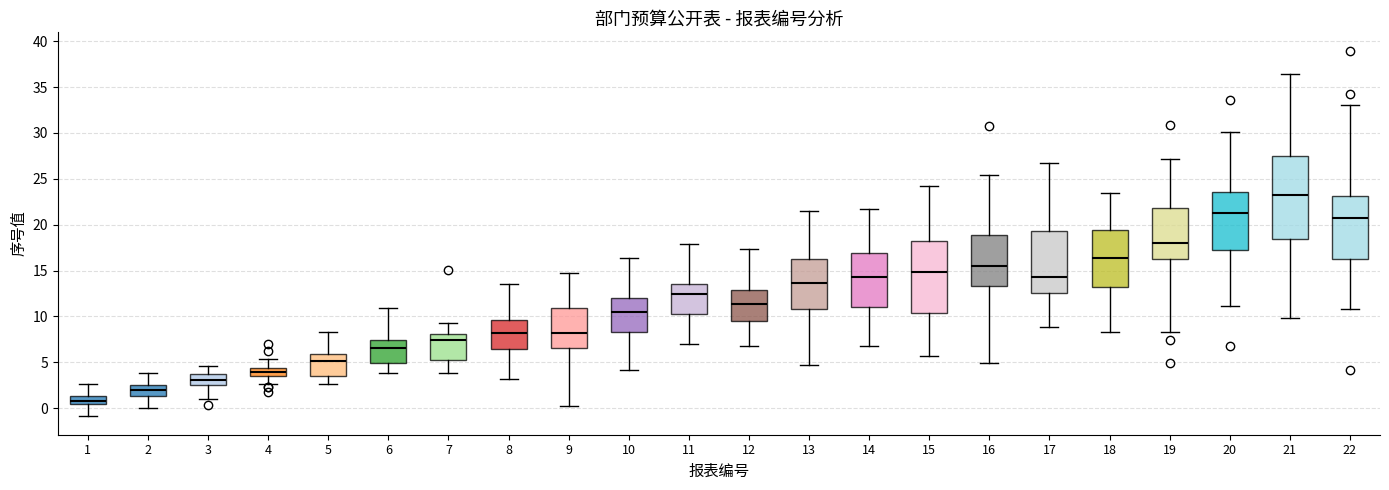

Where is the upper edge of the box at x = 20 on the y-axis? The values are not printed on the chart, so give them approximately, as read against the axis.

23.5